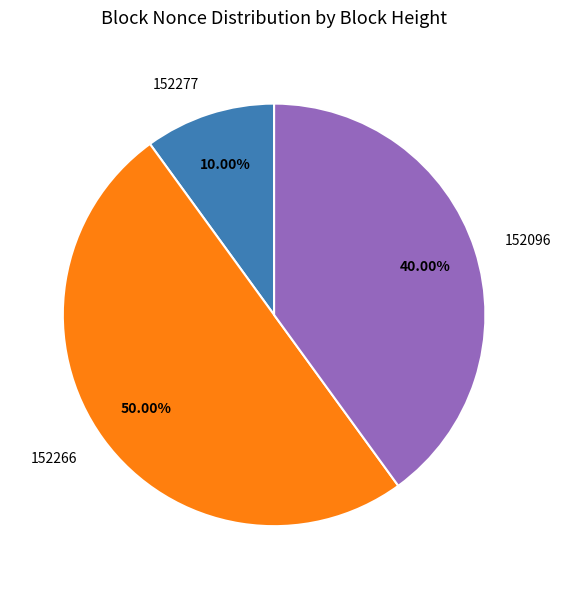

Which has a higher value, 152266 or 152096?

152266